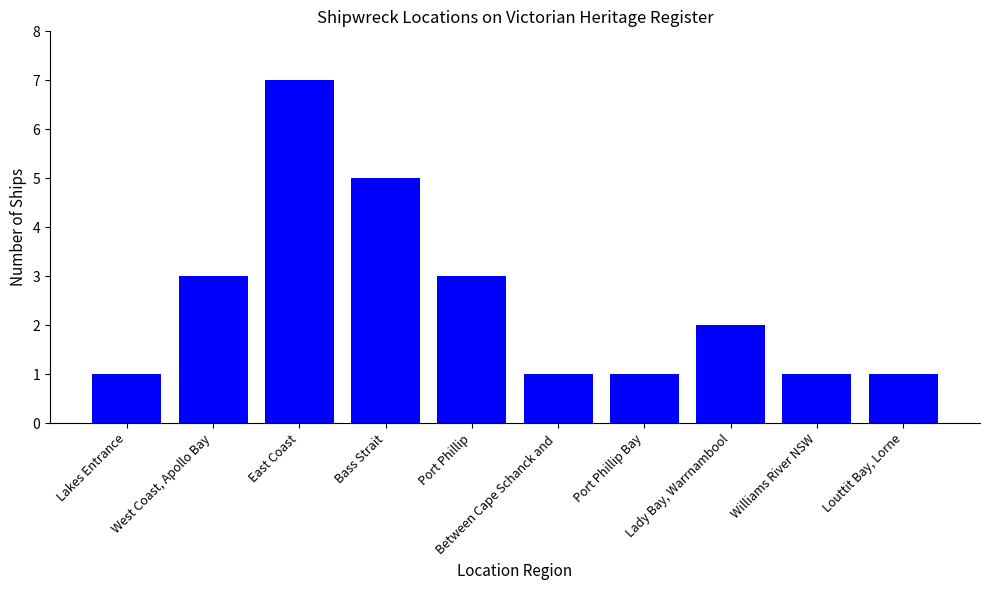

Are the bars grouped side by side (vs. stacked)?

No